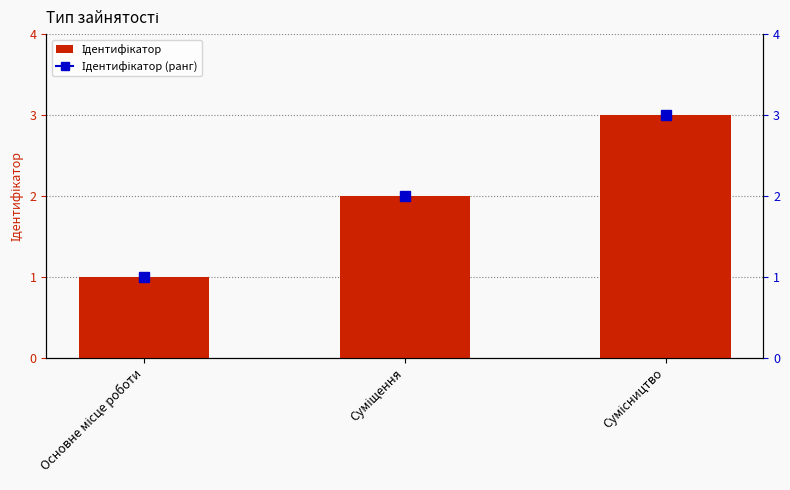

Rank the categories by value from lowest to highest.

Основне місце роботи, Суміщення, Сумісництво